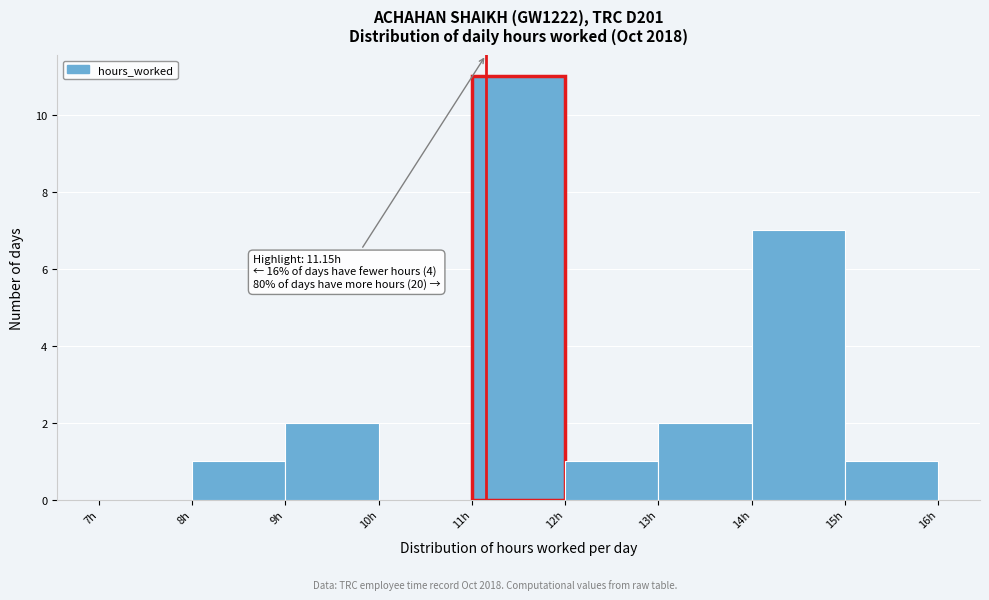

Which range on the x-axis has the tallest bar?

11 to 12